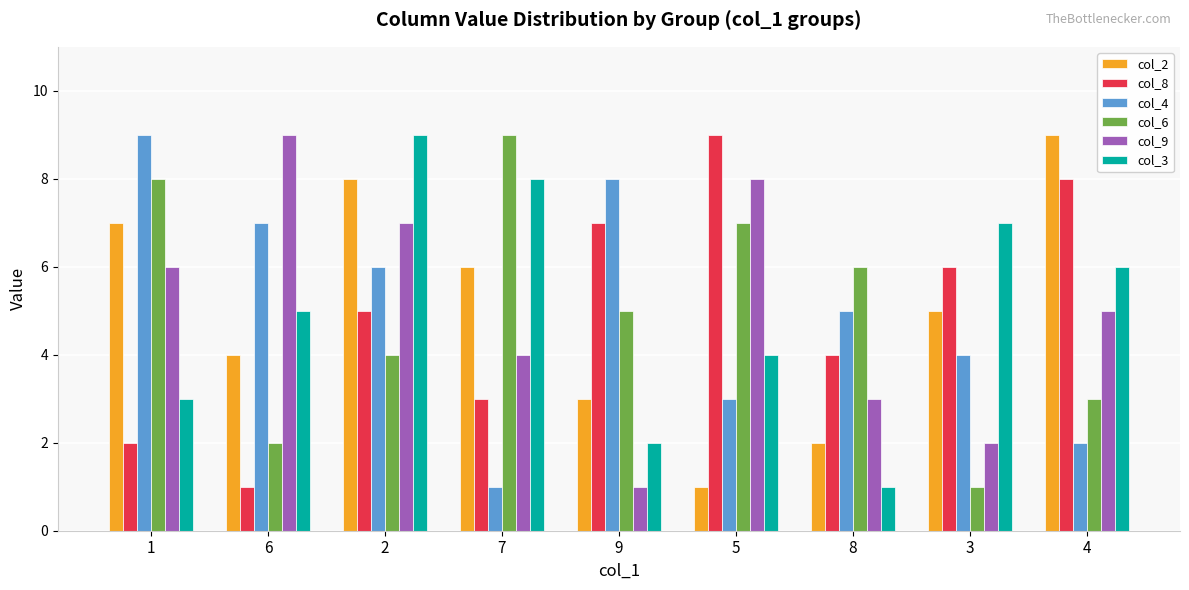

What is the approximate value of col_9 at 5?

8